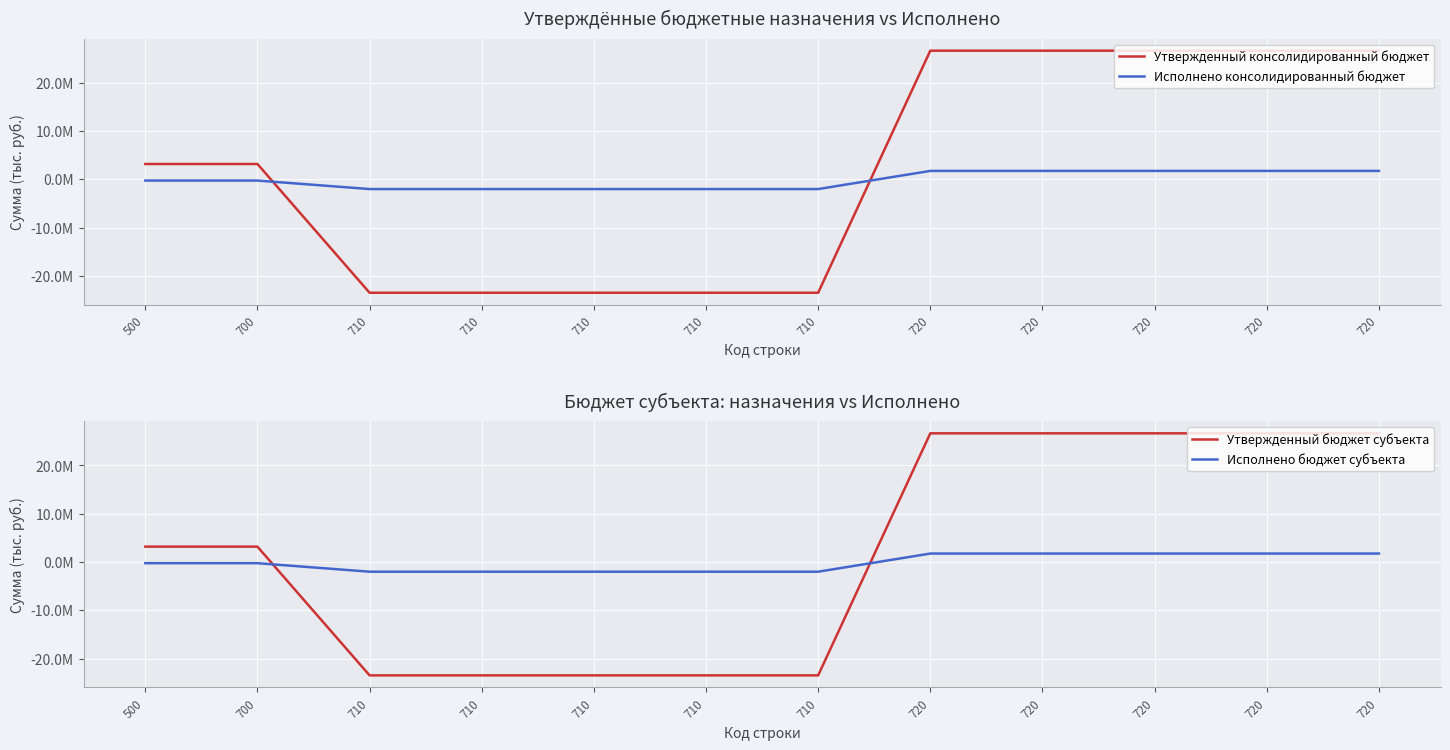

What is the value of the Исполнено консолидированный бюджет point at the 12th from the left?

1763307.8